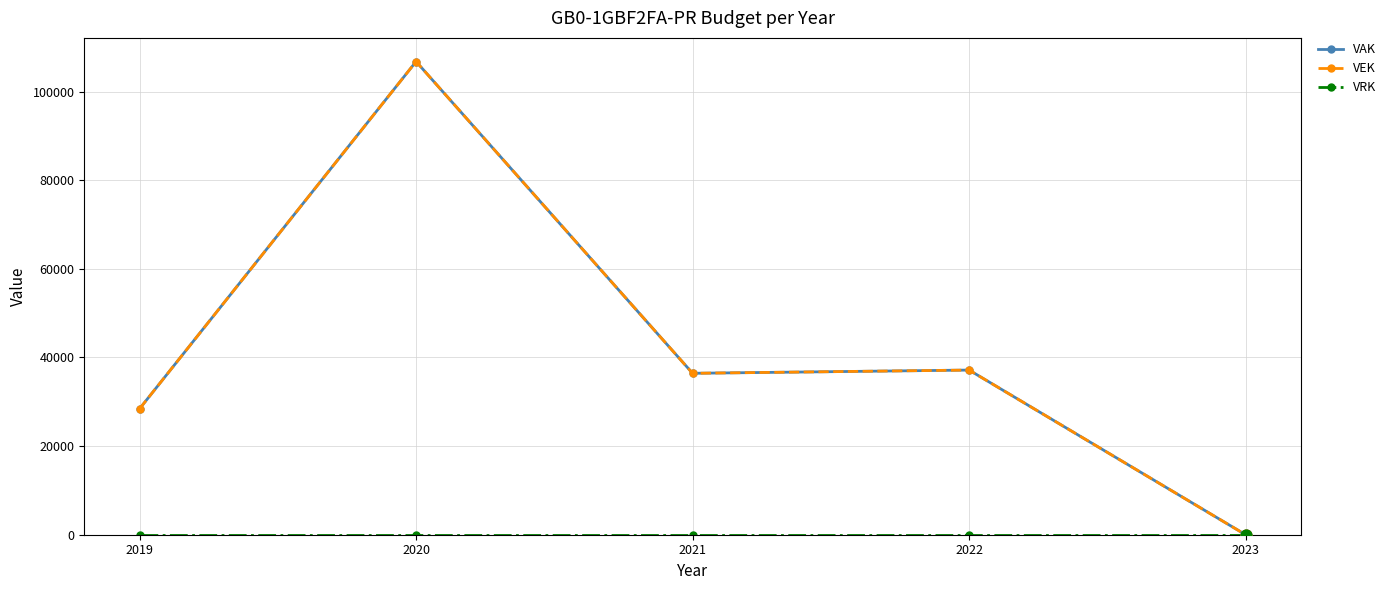

Does the chart have visible grid lines?

Yes